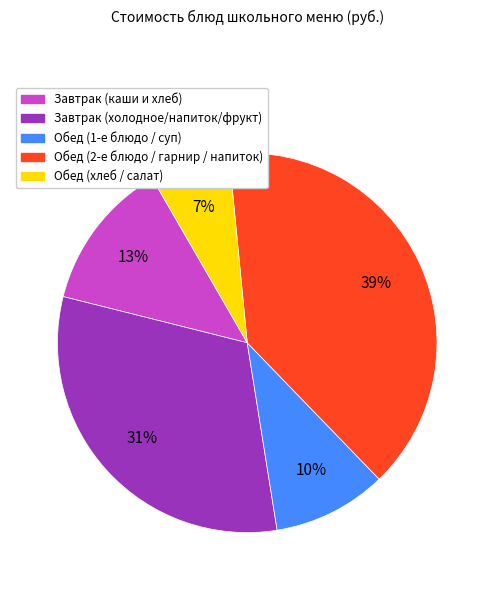

Is there a majority slice in this chart?

No